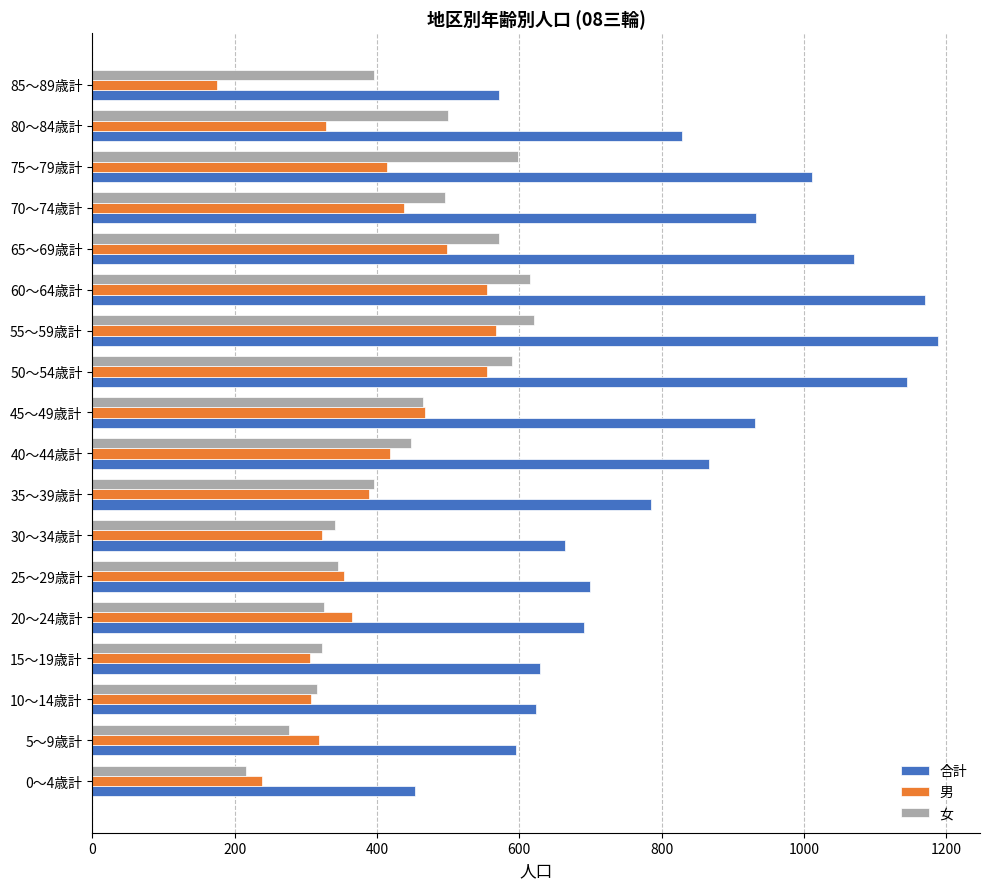

How many categories are shown in the chart?

18